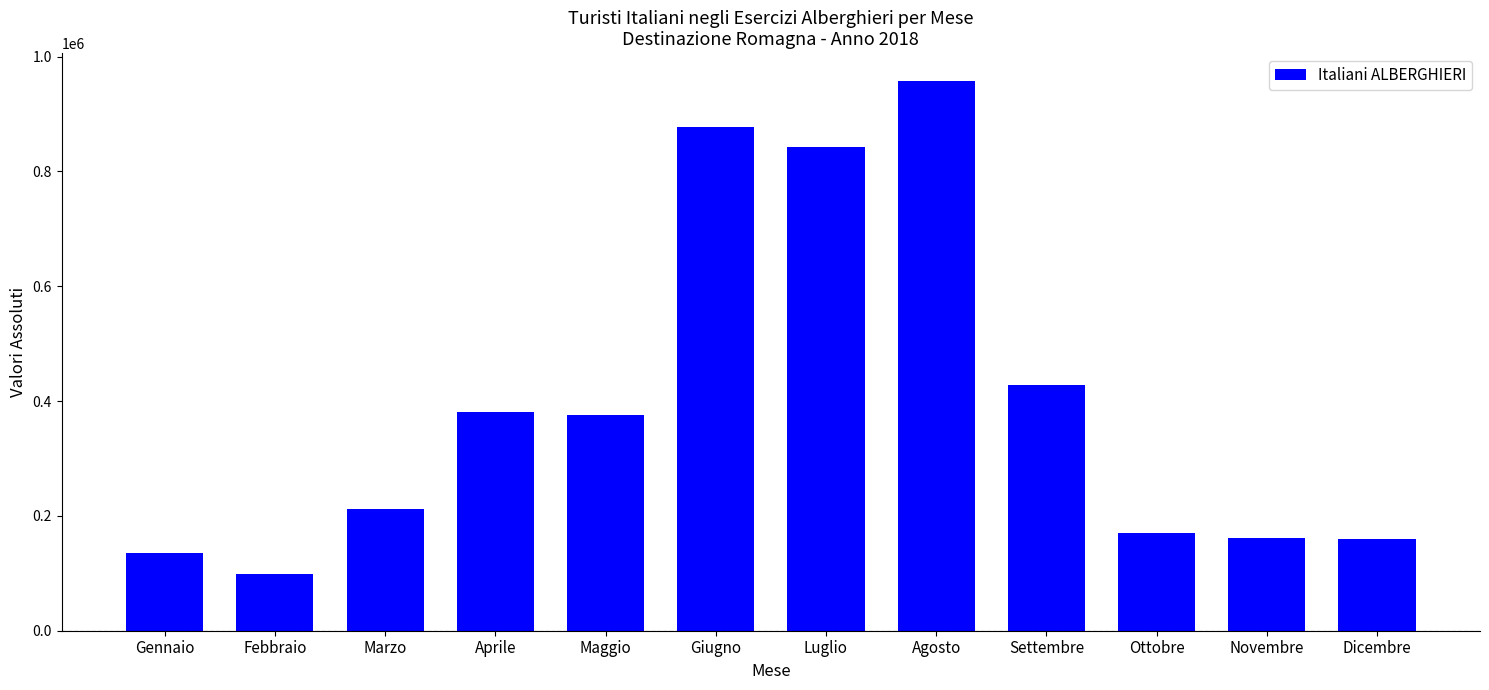

What is the difference between the second highest and minimum values?

777039